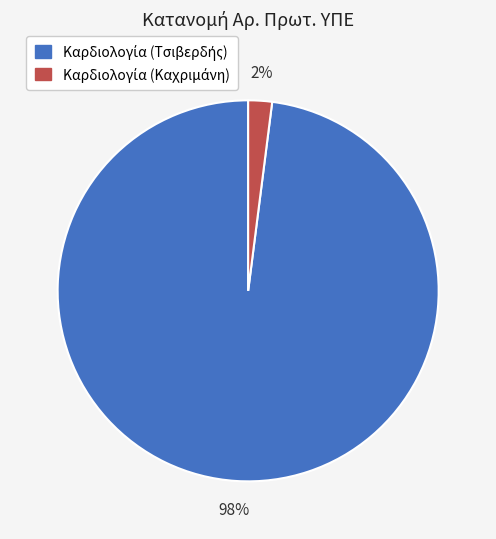

To the nearest percent, what is the average slice percentage?

50%